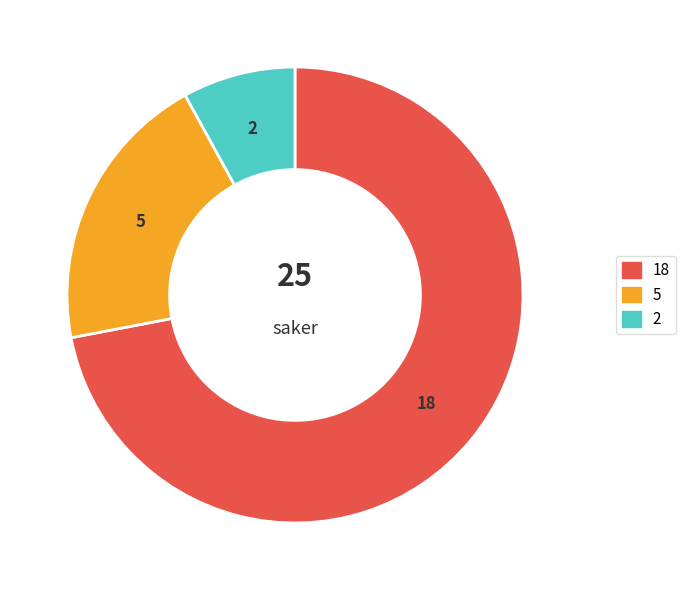

Does any single category account for the majority?

Yes